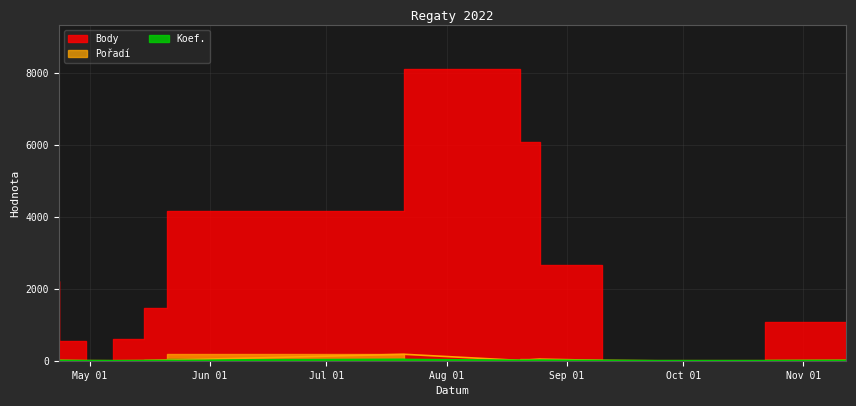

The Pořadí series shows 10 at 2022-09-10. True or false?

True